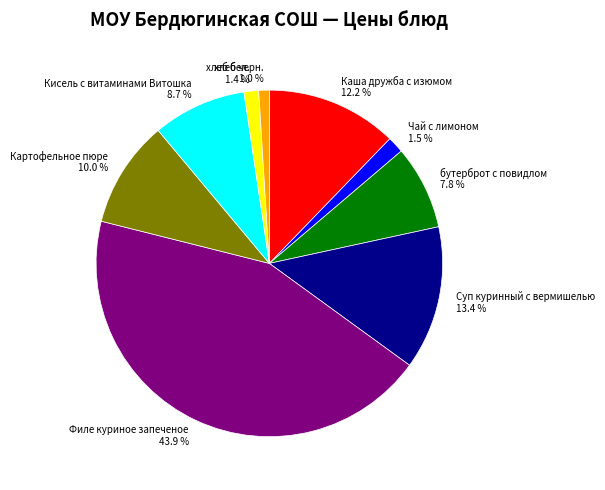

The хлеб черн. slice represents 1% of the pie. True or false?

True